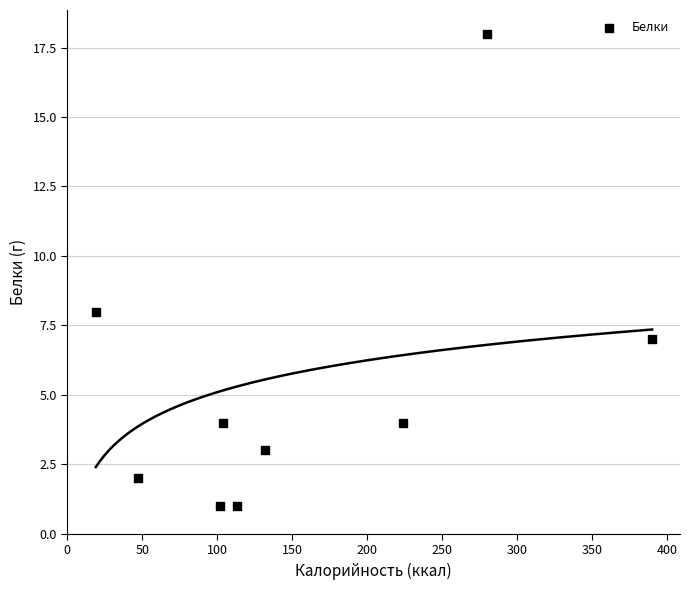

What is the average Y value?

5